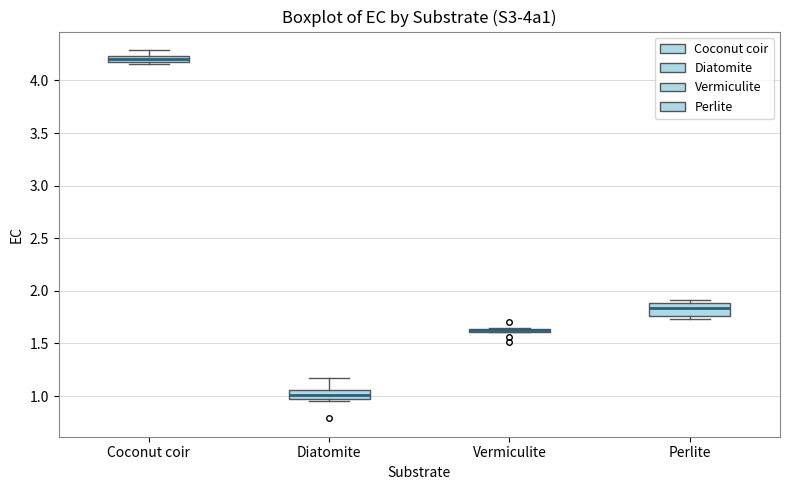

Where does the median line of the box for Diatomite sit on the y-axis? The values are not printed on the chart, so give them approximately, as read against the axis.

1.00